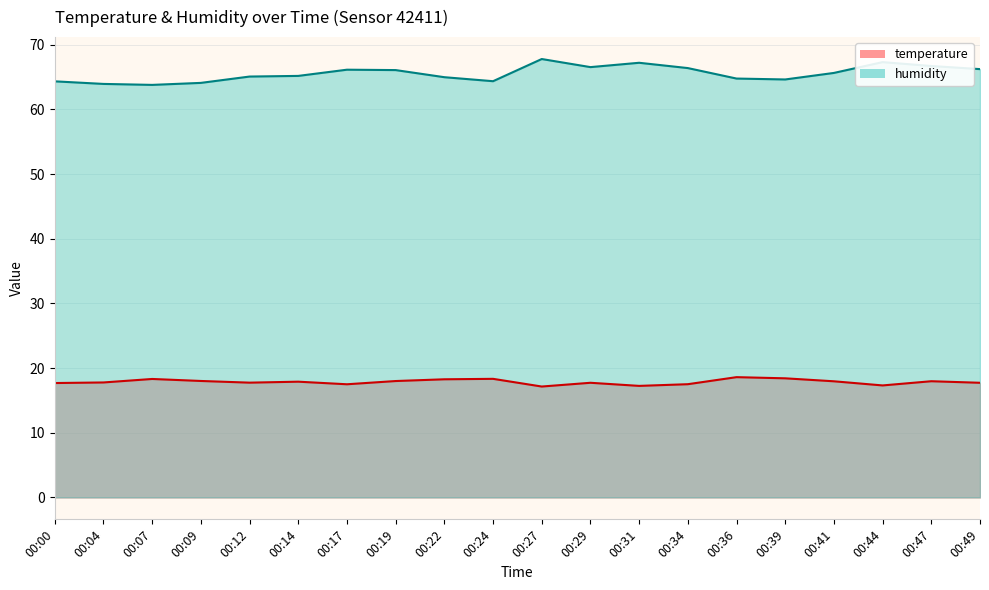

True or false: humidity and temperature intersect in this chart.

False